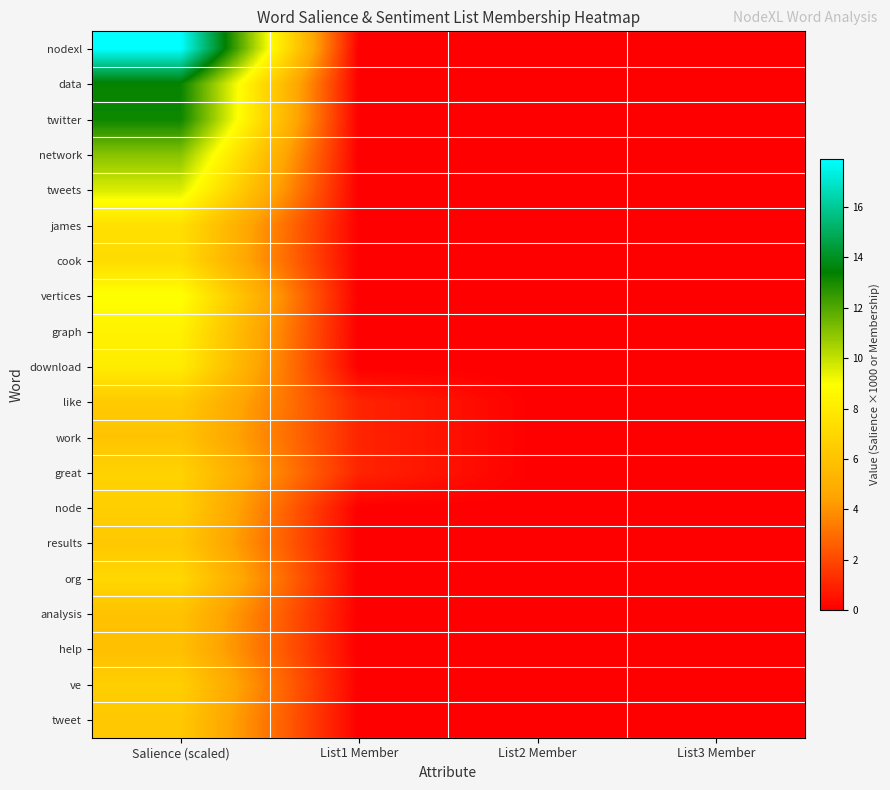

Reading left to right, what are all the values shown in this chart?

nodexl: Salience (scaled)=17.9	List1 Member=0.0	List2 Member=0.0	List3 Member=0.0
data: Salience (scaled)=13.3	List1 Member=0.0	List2 Member=0.0	List3 Member=0.0
twitter: Salience (scaled)=13.2	List1 Member=0.0	List2 Member=0.0	List3 Member=0.0
network: Salience (scaled)=11.0	List1 Member=0.0	List2 Member=0.0	List3 Member=0.0
tweets: Salience (scaled)=9.6	List1 Member=0.0	List2 Member=0.0	List3 Member=0.0
james: Salience (scaled)=7.4	List1 Member=0.0	List2 Member=0.0	List3 Member=0.0
cook: Salience (scaled)=7.2	List1 Member=0.0	List2 Member=0.0	List3 Member=0.0
vertices: Salience (scaled)=9.0	List1 Member=0.0	List2 Member=0.0	List3 Member=0.0
graph: Salience (scaled)=8.3	List1 Member=0.0	List2 Member=0.0	List3 Member=0.0
download: Salience (scaled)=8.0	List1 Member=0.0	List2 Member=0.0	List3 Member=0.0
like: Salience (scaled)=6.3	List1 Member=1.0	List2 Member=0.0	List3 Member=0.0
work: Salience (scaled)=6.1	List1 Member=1.0	List2 Member=0.0	List3 Member=0.0
great: Salience (scaled)=6.8	List1 Member=1.0	List2 Member=0.0	List3 Member=0.0
node: Salience (scaled)=6.6	List1 Member=0.0	List2 Member=0.0	List3 Member=0.0
results: Salience (scaled)=6.2	List1 Member=0.0	List2 Member=0.0	List3 Member=0.0
org: Salience (scaled)=7.0	List1 Member=0.0	List2 Member=0.0	List3 Member=0.0
analysis: Salience (scaled)=5.9	List1 Member=0.0	List2 Member=0.0	List3 Member=0.0
help: Salience (scaled)=5.8	List1 Member=0.0	List2 Member=0.0	List3 Member=0.0
ve: Salience (scaled)=6.6	List1 Member=0.0	List2 Member=0.0	List3 Member=0.0
tweet: Salience (scaled)=6.2	List1 Member=0.0	List2 Member=0.0	List3 Member=0.0